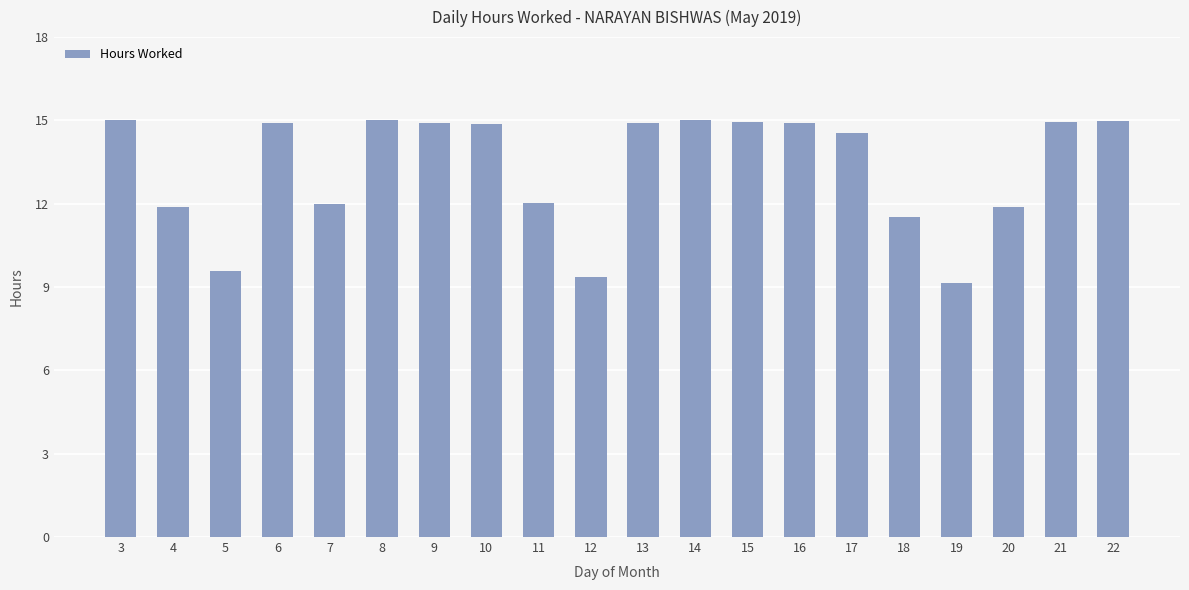

Does the chart contain any negative values?

No